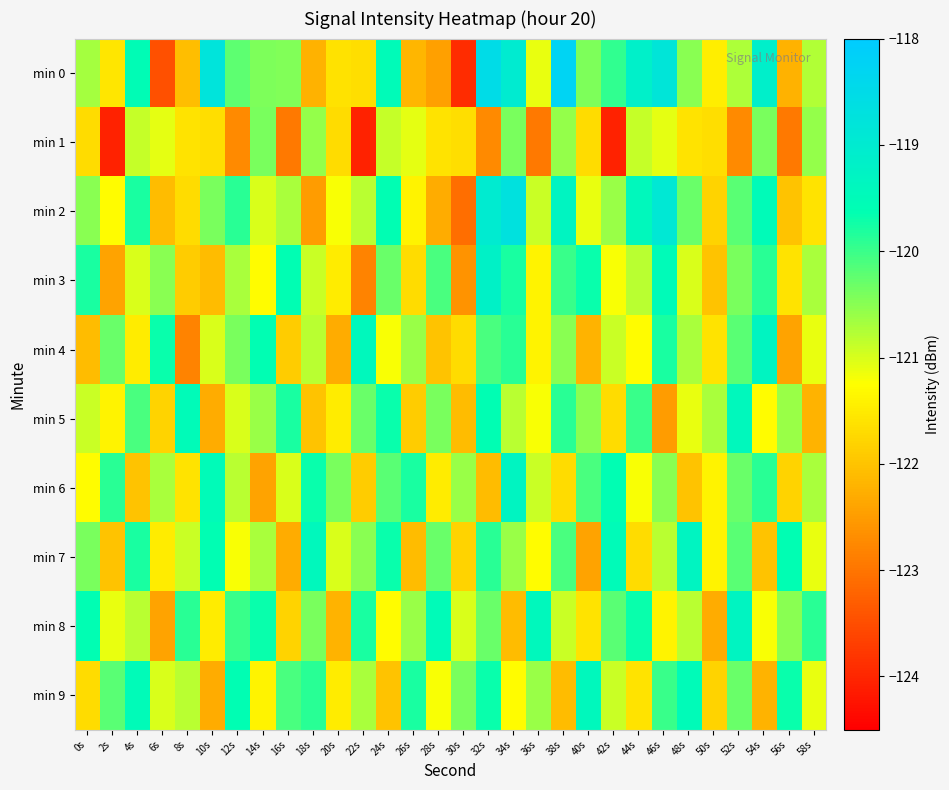

Reading left to right, what are all the values shown in this chart?

min 0: 0s=-120.7	2s=-121.6	4s=-119.6	6s=-123.5	8s=-122.1	10s=-118.8	12s=-120.2	14s=-120.4	16s=-120.5	18s=-122.2	20s=-121.6	22s=-121.7	24s=-119.5	26s=-122.2	28s=-122.4	30s=-123.9	32s=-118.5	34s=-119.0	36s=-121.1	38s=-118.3	40s=-120.4	42s=-119.9	44s=-119.2	46s=-118.8	48s=-120.5	50s=-121.5	52s=-120.7	54s=-119.1	56s=-122.2	58s=-120.8
min 1: 0s=-121.7	2s=-124.1	4s=-120.9	6s=-121.1	8s=-121.6	10s=-121.7	12s=-122.7	14s=-120.4	16s=-122.9	18s=-120.6	20s=-121.7	22s=-124.1	24s=-120.9	26s=-121.1	28s=-121.6	30s=-121.7	32s=-122.7	34s=-120.4	36s=-122.9	38s=-120.6	40s=-121.7	42s=-124.1	44s=-120.9	46s=-121.1	48s=-121.6	50s=-121.7	52s=-122.7	54s=-120.4	56s=-122.9	58s=-120.6
min 2: 0s=-120.5	2s=-121.3	4s=-119.8	6s=-122.1	8s=-121.7	10s=-120.4	12s=-119.9	14s=-121.0	16s=-120.7	18s=-122.5	20s=-121.2	22s=-120.8	24s=-119.6	26s=-121.4	28s=-122.3	30s=-123.1	32s=-119.0	34s=-118.7	36s=-120.9	38s=-119.3	40s=-121.1	42s=-120.6	44s=-119.4	46s=-118.9	48s=-120.3	50s=-121.8	52s=-120.2	54s=-119.5	56s=-122.0	58s=-121.6
min 3: 0s=-119.8	2s=-122.4	4s=-121.0	6s=-120.5	8s=-121.9	10s=-122.1	12s=-120.7	14s=-121.3	16s=-119.6	18s=-120.9	20s=-121.5	22s=-122.8	24s=-120.3	26s=-121.7	28s=-120.1	30s=-122.6	32s=-119.2	34s=-119.8	36s=-121.4	38s=-120.0	40s=-119.7	42s=-121.2	44s=-120.8	46s=-119.5	48s=-121.0	50s=-122.0	52s=-120.4	54s=-119.9	56s=-121.6	58s=-120.7
min 4: 0s=-122.1	2s=-120.3	4s=-121.5	6s=-119.7	8s=-122.8	10s=-121.0	12s=-120.4	14s=-119.6	16s=-121.9	18s=-120.8	20s=-122.3	22s=-119.4	24s=-121.2	26s=-120.6	28s=-122.0	30s=-121.7	32s=-120.1	34s=-119.9	36s=-121.4	38s=-120.5	40s=-122.2	42s=-120.9	44s=-121.3	46s=-119.8	48s=-120.7	50s=-121.6	52s=-120.2	54s=-119.3	56s=-122.4	58s=-121.1
min 5: 0s=-120.9	2s=-121.4	4s=-120.1	6s=-121.8	8s=-119.5	10s=-122.3	12s=-121.0	14s=-120.6	16s=-119.8	18s=-122.0	20s=-121.5	22s=-120.3	24s=-119.7	26s=-121.9	28s=-120.4	30s=-122.1	32s=-119.6	34s=-120.8	36s=-121.2	38s=-119.9	40s=-120.5	42s=-121.7	44s=-120.0	46s=-122.5	48s=-121.1	50s=-120.7	52s=-119.4	54s=-121.3	56s=-120.6	58s=-122.2
min 6: 0s=-121.3	2s=-119.9	4s=-122.0	6s=-120.7	8s=-121.6	10s=-119.5	12s=-120.8	14s=-122.4	16s=-121.0	18s=-119.7	20s=-120.4	22s=-121.9	24s=-120.2	26s=-119.8	28s=-121.5	30s=-120.6	32s=-122.1	34s=-119.3	36s=-120.9	38s=-121.7	40s=-120.1	42s=-119.6	44s=-121.2	46s=-120.5	48s=-122.0	50s=-121.4	52s=-120.3	54s=-119.9	56s=-121.8	58s=-120.7
min 7: 0s=-120.4	2s=-122.0	4s=-119.8	6s=-121.5	8s=-120.9	10s=-119.6	12s=-121.2	14s=-120.7	16s=-122.3	18s=-119.4	20s=-121.0	22s=-120.5	24s=-119.7	26s=-122.1	28s=-120.3	30s=-121.8	32s=-119.9	34s=-120.6	36s=-121.3	38s=-120.1	40s=-122.4	42s=-119.5	44s=-121.7	46s=-120.8	48s=-119.3	50s=-121.4	52s=-120.2	54s=-122.0	56s=-119.6	58s=-121.1
min 8: 0s=-119.6	2s=-121.1	4s=-120.8	6s=-122.4	8s=-119.9	10s=-121.5	12s=-120.0	14s=-119.7	16s=-121.8	18s=-120.4	20s=-122.2	22s=-119.8	24s=-121.3	26s=-120.6	28s=-119.5	30s=-121.0	32s=-120.3	34s=-122.1	36s=-119.4	38s=-120.9	40s=-121.6	42s=-120.2	44s=-119.7	46s=-121.4	48s=-120.8	50s=-122.3	52s=-119.3	54s=-121.2	56s=-120.5	58s=-119.9
min 9: 0s=-121.7	2s=-120.2	4s=-119.5	6s=-121.0	8s=-120.8	10s=-122.3	12s=-119.6	14s=-121.4	16s=-120.1	18s=-119.9	20s=-121.5	22s=-120.7	24s=-122.0	26s=-119.8	28s=-121.2	30s=-120.4	32s=-119.7	34s=-121.3	36s=-120.6	38s=-122.1	40s=-119.4	42s=-120.9	44s=-121.6	46s=-120.0	48s=-119.5	50s=-121.8	52s=-120.3	54s=-122.2	56s=-119.7	58s=-121.1